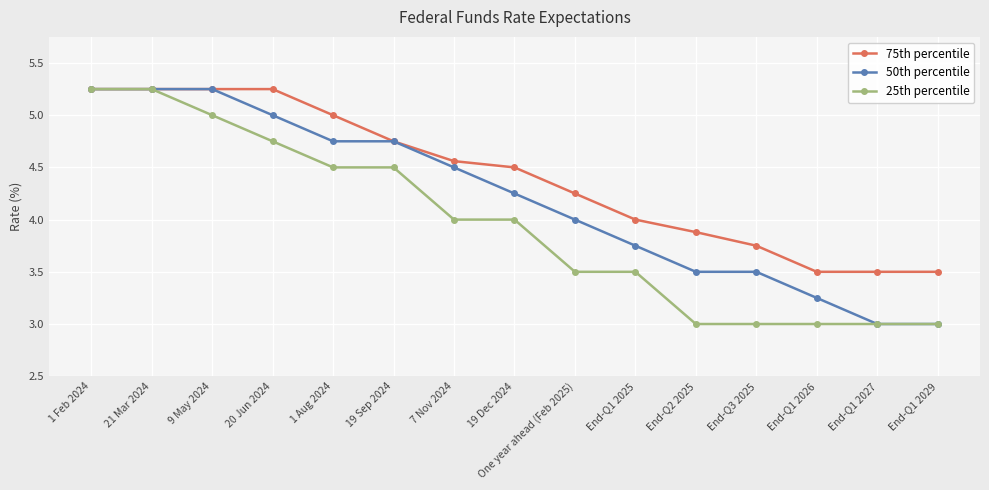

What position from the right is End-Q2 2025?

5